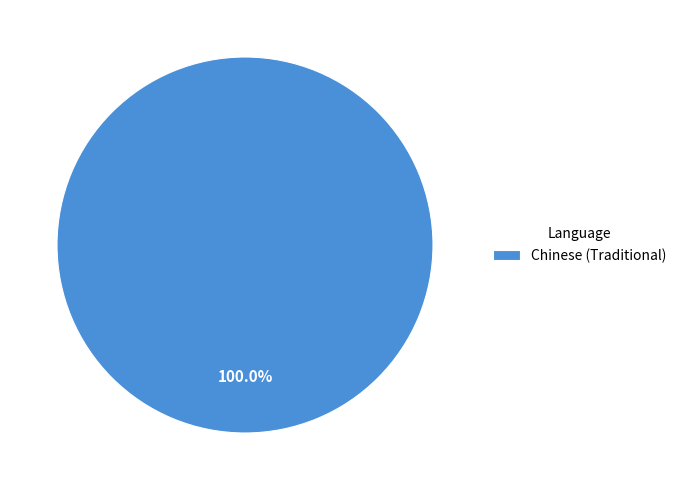

How many slices are in this pie chart?

1